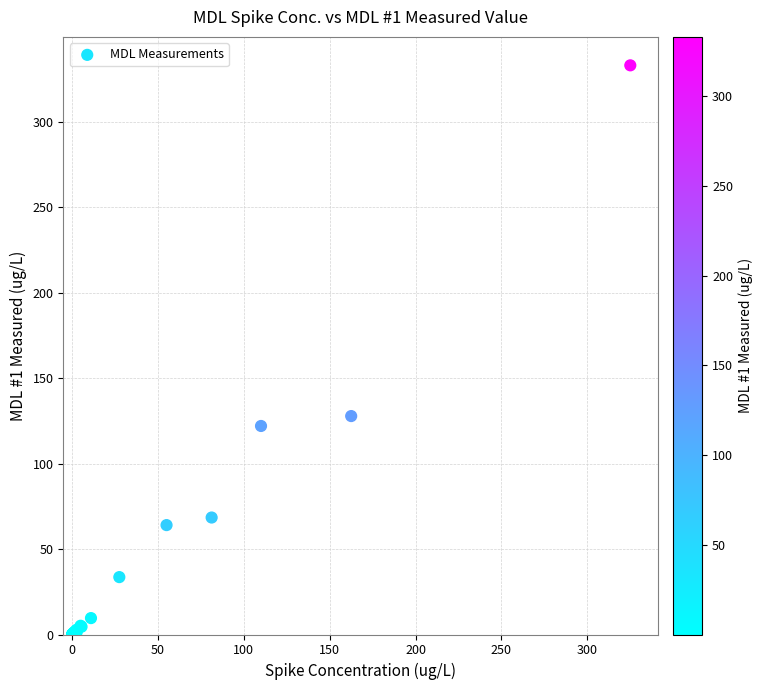

What Y value in the scatter plot is closest to 166?

127.8